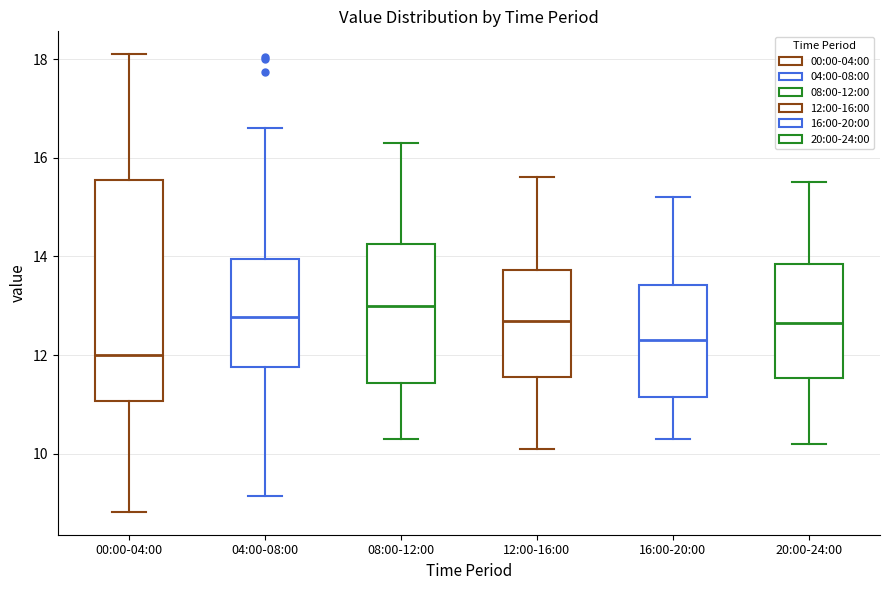

Comparing the boxes themselves (not the whiskers), which one is the tallest?

00:00-04:00